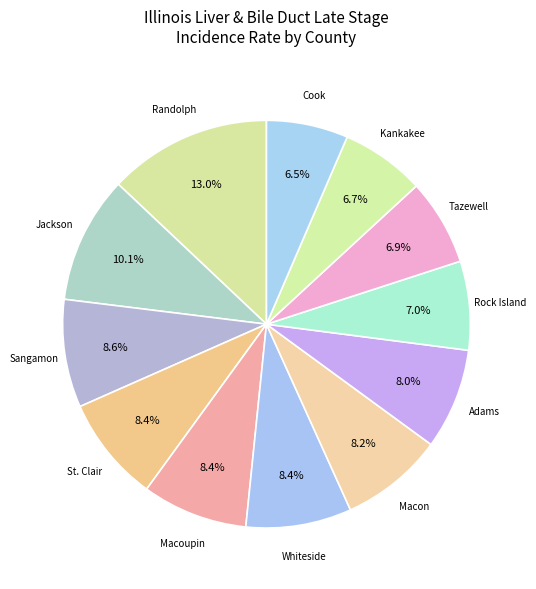

Count the number of slices in the pie.

12